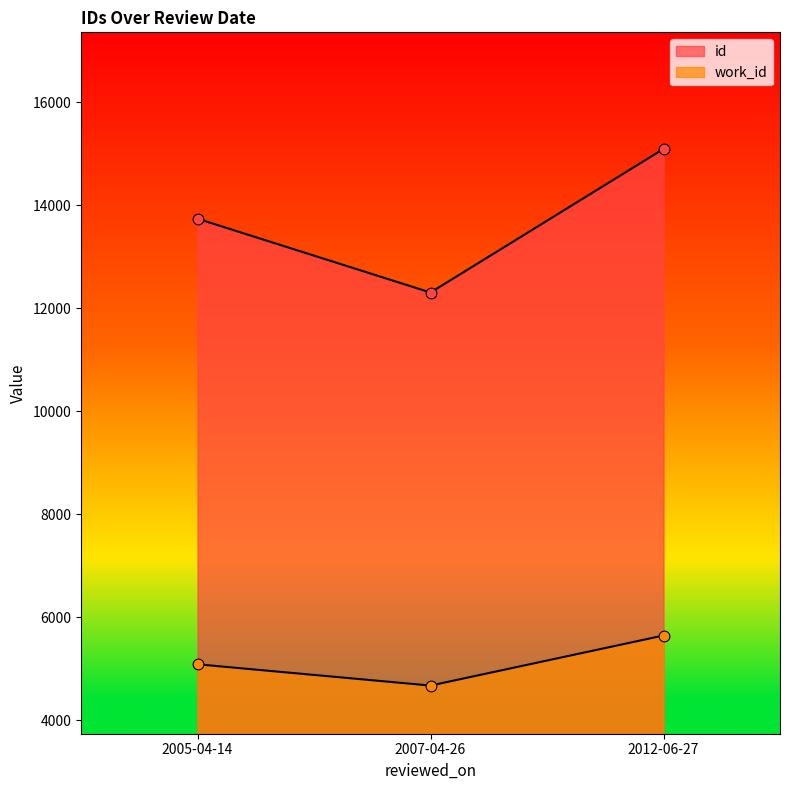

Which series contains the lowest Y value?

work_id